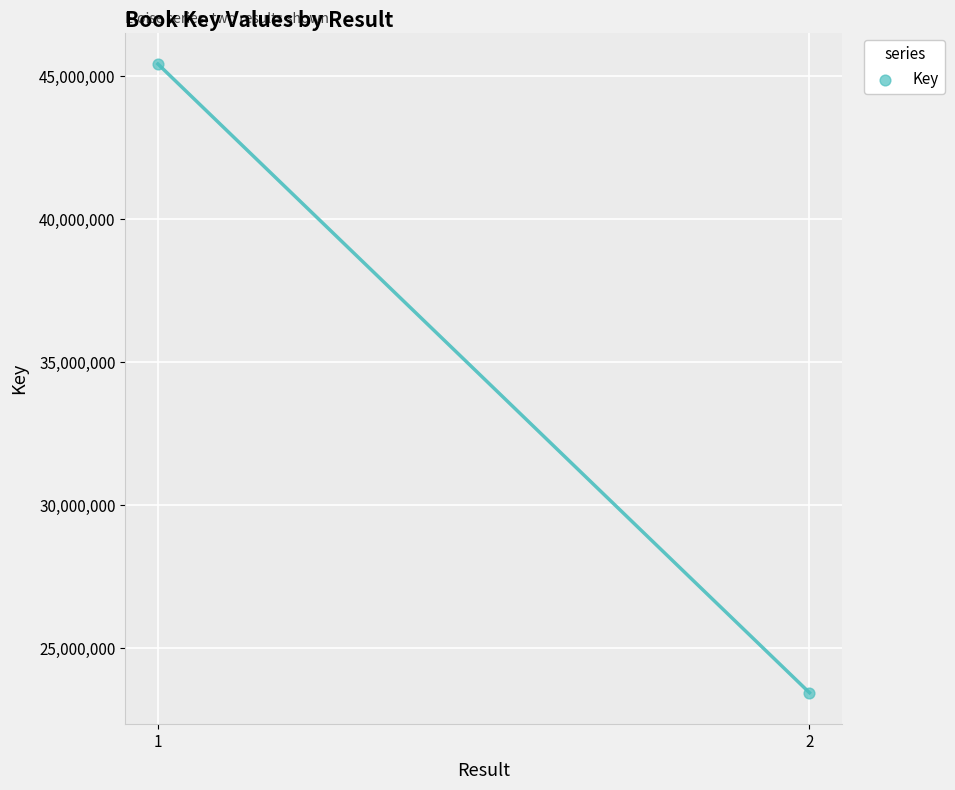

What is the range of Y values (max minus min)?

21976787